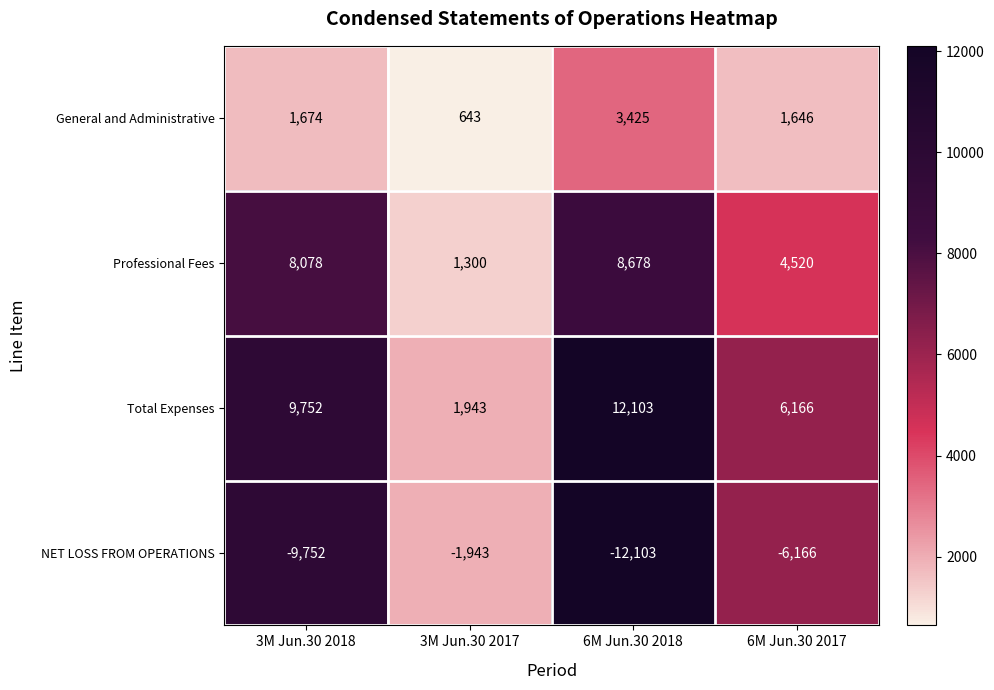

List the series in order of their peak value, lowest first.

NET LOSS FROM OPERATIONS, General and Administrative, Professional Fees, Total Expenses